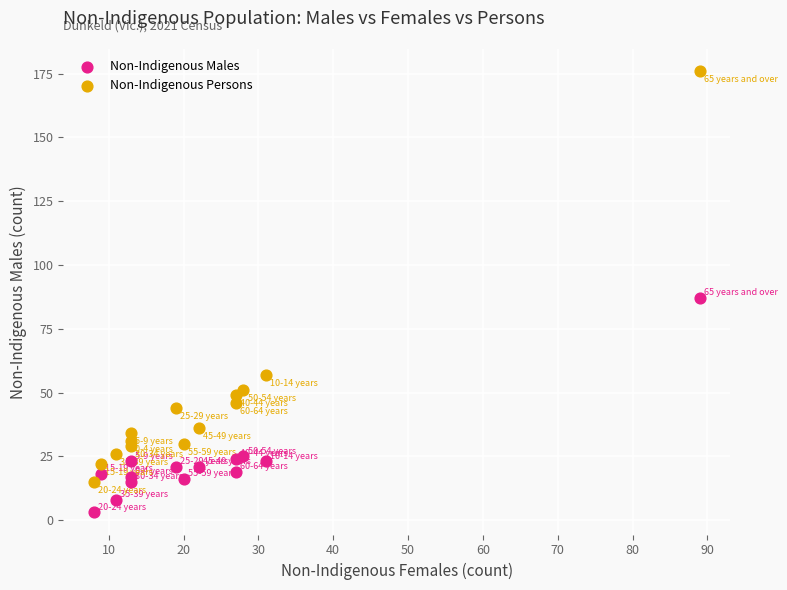

Across all data points, what is the range of Y values (max minus min)?

173